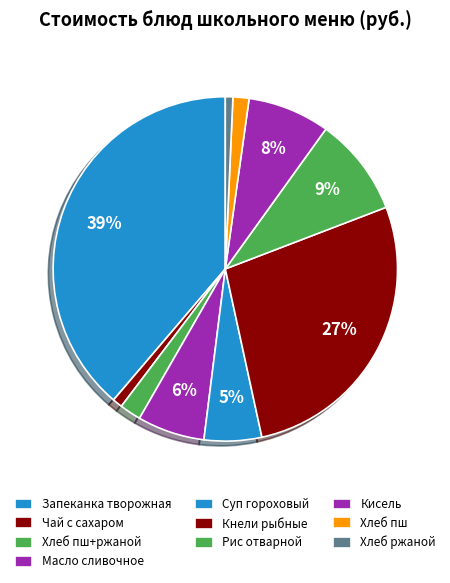

How many slices are in this pie chart?

10